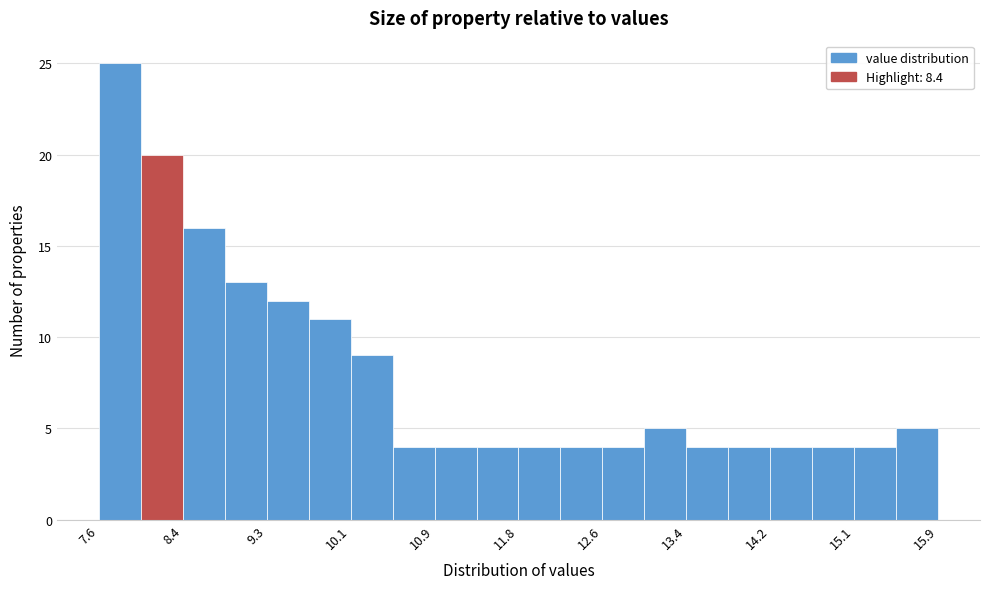

What is the height of the bar covering 14.7 to 15.1 on the x-axis? Neither the bar edges nor the heights are printed on the chart, so give them approximately, as read against the axes.

4